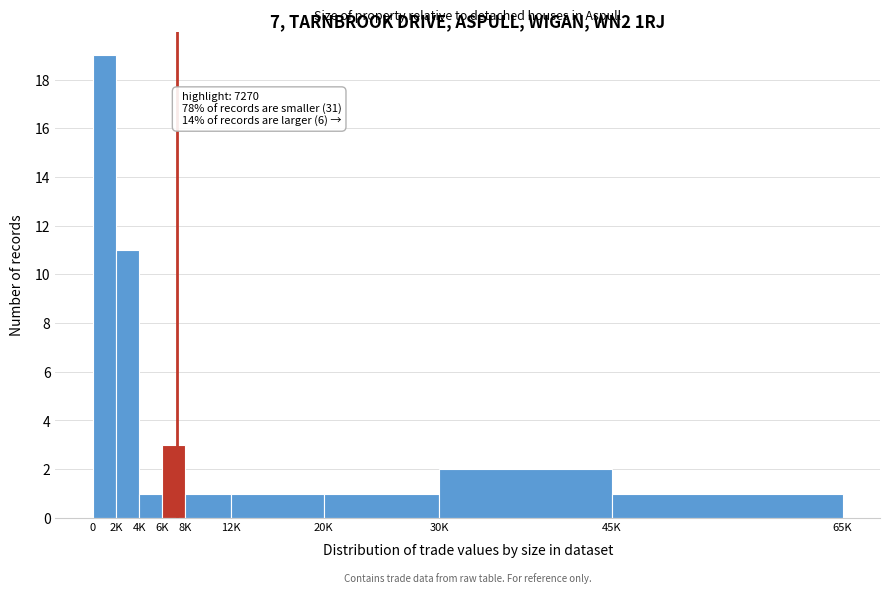

Reading left to right, extract all data points from this chart.

19	11	1	3	1	1	1	2	1